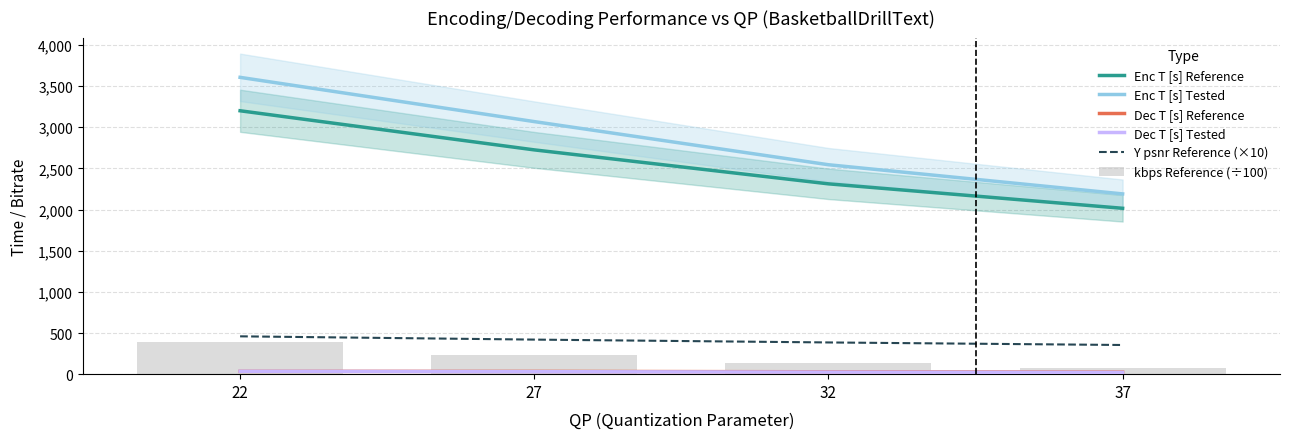

Reading left to right, extract all data points from this chart.

Enc T [s] Reference: 22=3199.4	27=2724.2	32=2311.8	37=2014.8
Enc T [s] Tested: 22=3605.2	27=3067.8	32=2543.8	37=2189.5
Dec T [s] Reference: 22=34.0	27=33.6	32=29.0	37=24.5
Dec T [s] Tested: 22=35.2	27=30.3	32=25.2	37=21.4
Y psnr Reference (×10): 22=459.5	27=419.8	32=385.3	37=354.3
kbps Reference (÷100): 22=385.7	27=227.3	32=131.5	37=76.1